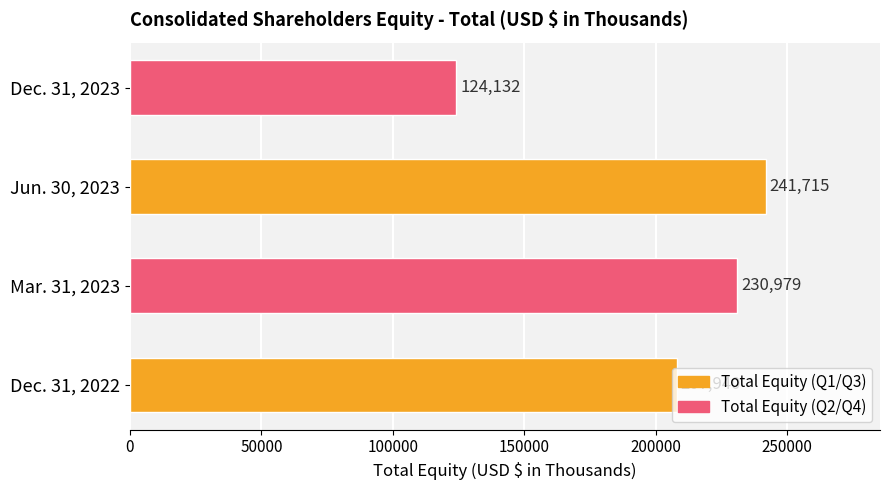

What is the change in value from Jun. 30, 2023 to Dec. 31, 2023?

-117583